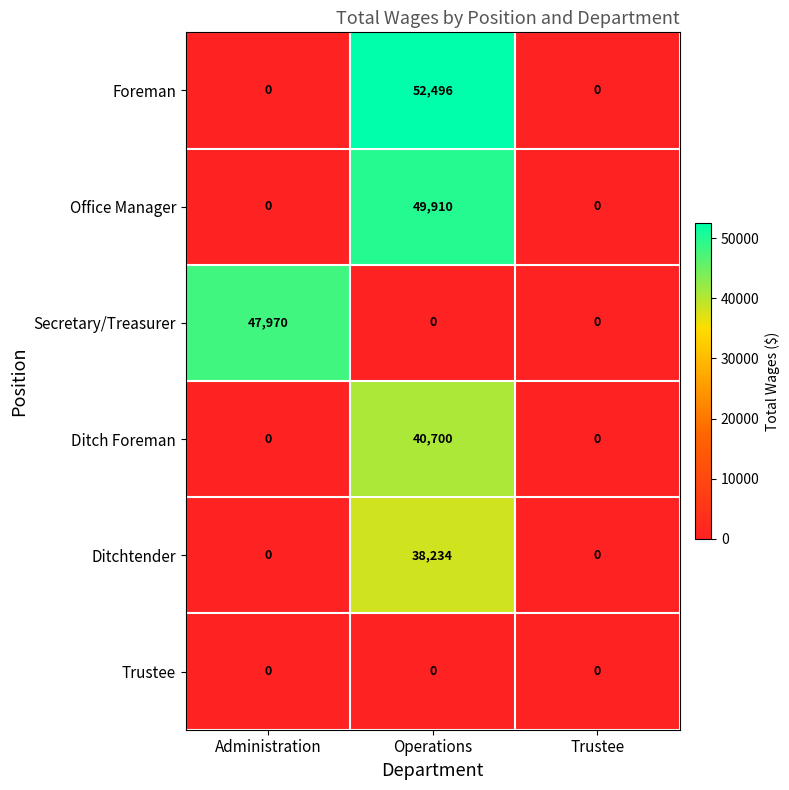

Reading left to right, list all the values displayed in this chart.

Foreman: 0	52496	0
Office Manager: 0	49910	0
Secretary/Treasurer: 47970	0	0
Ditch Foreman: 0	40700	0
Ditchtender: 0	38234	0
Trustee: 0	0	0